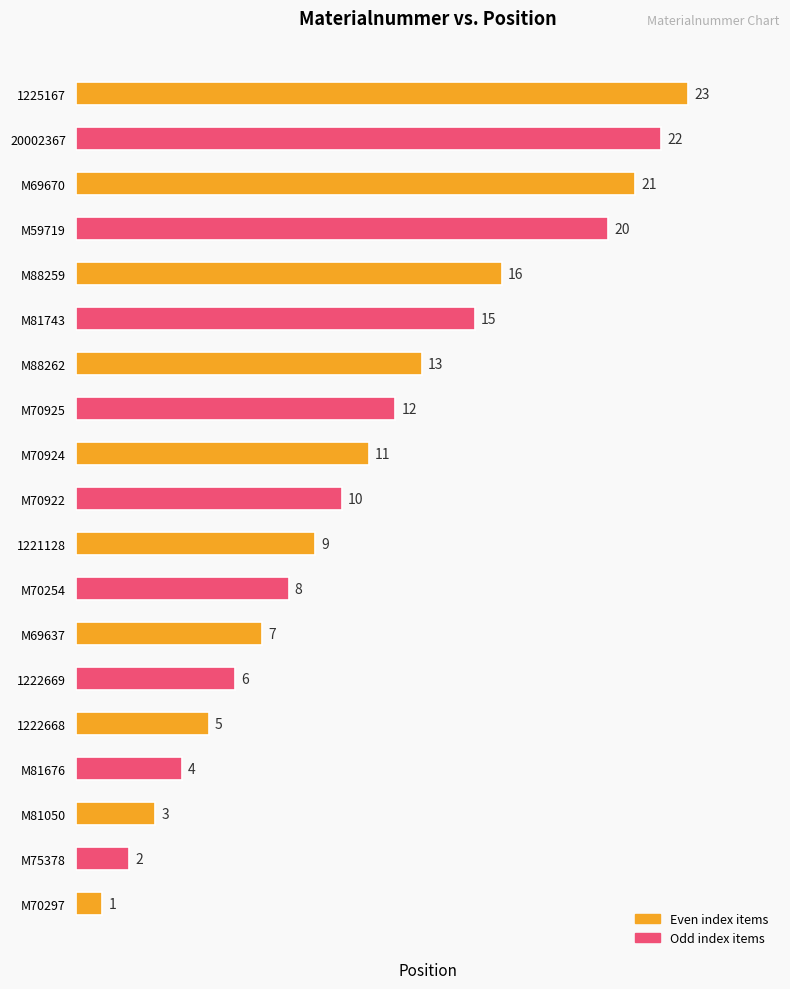

Are the bars horizontal?

Yes